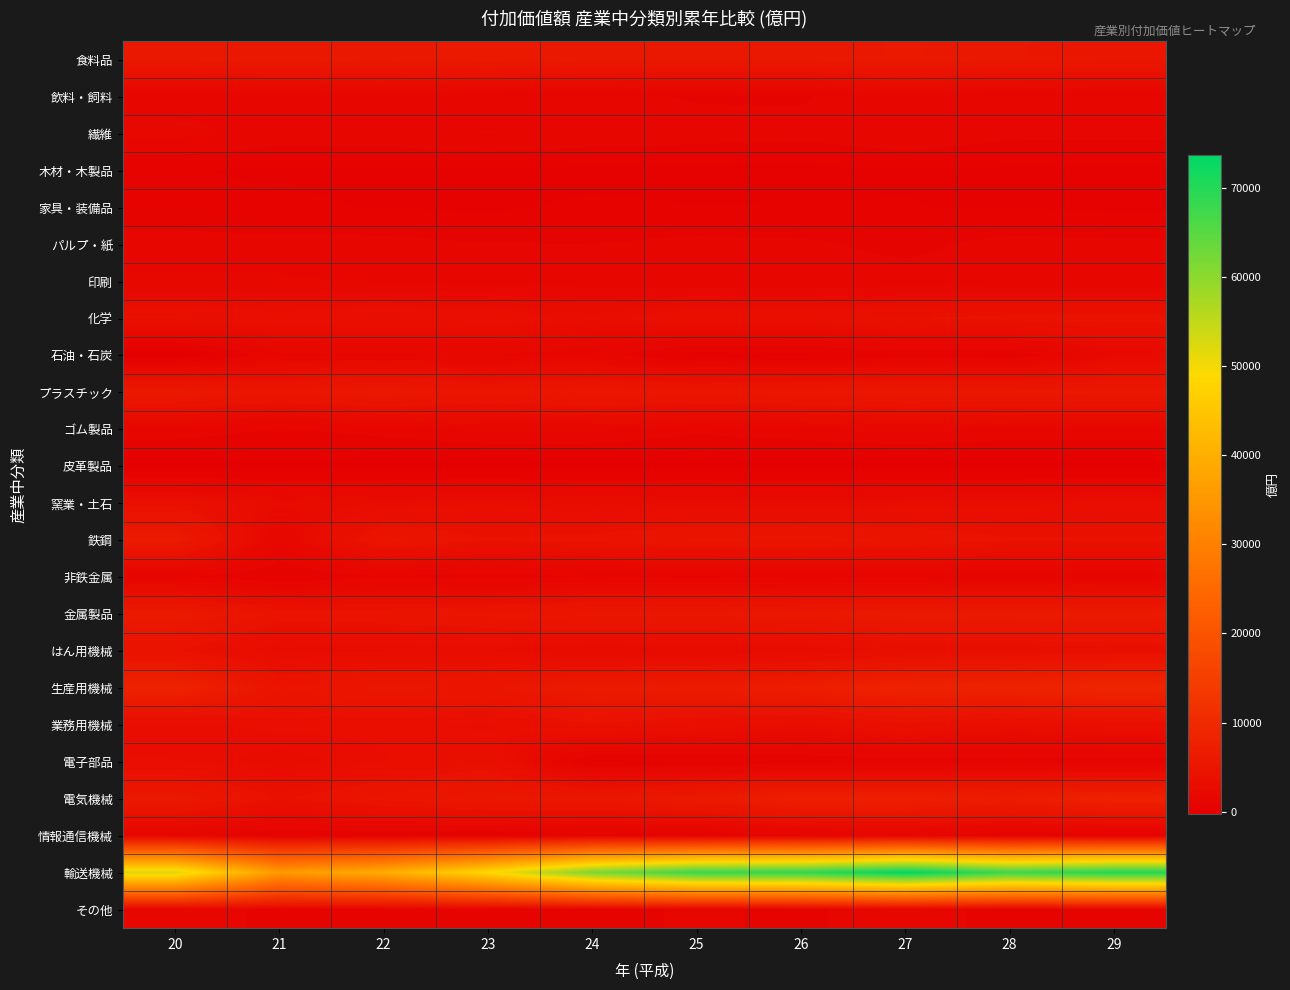

Reading right to left, list all the values displayed in this chart.

食料品: 29=5419	28=5489	27=5818	26=5571	25=5563	24=5544	23=5974	22=5565	21=5710	20=5572
飲料・飼料: 29=1212	28=1327	27=1671	26=1065	25=1065	24=1347	23=1326	22=1609	21=1516	20=1451
繊維: 29=1299	28=1275	27=1667	26=1341	25=1429	24=1575	23=1754	22=1475	21=1446	20=1936
木材・木製品: 29=456	28=472	27=537	26=415	25=451	24=422	23=515	22=523	21=477	20=599
家具・装備品: 29=491	28=525	27=575	26=599	25=566	24=641	23=480	22=533	21=639	20=779
パルプ・紙: 29=1248	28=1328	27=1005	26=1234	25=1297	24=1137	23=1162	22=1322	21=1316	20=1360
印刷: 29=1258	28=1271	27=1351	26=1315	25=1376	24=1469	23=1615	22=1662	21=1823	20=1846
化学: 29=4323	28=4251	27=4015	26=3566	25=3614	24=2994	23=3561	22=3747	21=3475	20=3832
石油・石炭: 29=2325	28=658	27=745	26=399	25=324	24=1389	23=1693	22=1609	21=1629	20=-304
プラスチック: 29=5513	28=5614	27=5586	26=5321	25=5115	24=5441	23=4772	22=5734	21=4993	20=5833
ゴム製品: 29=1618	28=1603	27=1938	26=1610	25=1324	24=1865	23=1871	22=1434	21=1088	20=1584
皮革製品: 29=52	28=35	27=48	26=31	25=44	24=29	23=64	22=46	21=36	20=40
窯業・土石: 29=3238	28=3018	27=2929	26=2709	25=2852	24=2750	23=3142	22=2811	21=2657	20=3751
鉄鋼: 29=4122	28=4117	27=4599	26=4872	25=4712	24=4299	23=4082	22=4811	21=1746	20=6157
非鉄金属: 29=1240	28=1227	27=1067	26=1129	25=1034	24=1127	23=858	22=1085	21=615	20=1188
金属製品: 29=6038	28=5853	27=5911	26=5654	25=5422	24=5403	23=4788	22=4476	21=4380	20=6055
はん用機械: 29=3466	28=3361	27=3262	26=2519	25=2456	24=2323	23=2848	22=2813	21=2745	20=4074
生産用機械: 29=8940	28=8130	27=7976	26=7028	25=6296	24=6194	23=5163	22=5408	21=4656	20=8172
業務用機械: 29=3466	28=3059	27=3794	26=2958	25=3492	24=4001	23=3067	22=3261	21=3296	20=3030
電子部品: 29=887	28=979	27=808	26=759	25=600	24=422	23=3636	22=3138	21=2645	20=3177
電気機械: 29=7899	28=6830	27=7448	26=7448	25=6070	24=5313	23=5583	22=4811	21=3952	20=5704
情報通信機械: 29=651	28=546	27=1311	26=1132	25=535	24=998	23=405	22=700	21=571	20=1484
輸送機械: 29=70218	28=67699	27=73696	26=68858	25=68026	24=61610	23=48694	22=39426	21=35487	20=52523
その他: 29=1037	28=1084	27=1219	26=1114	25=1164	24=1093	23=1064	22=1082	21=1037	20=1375